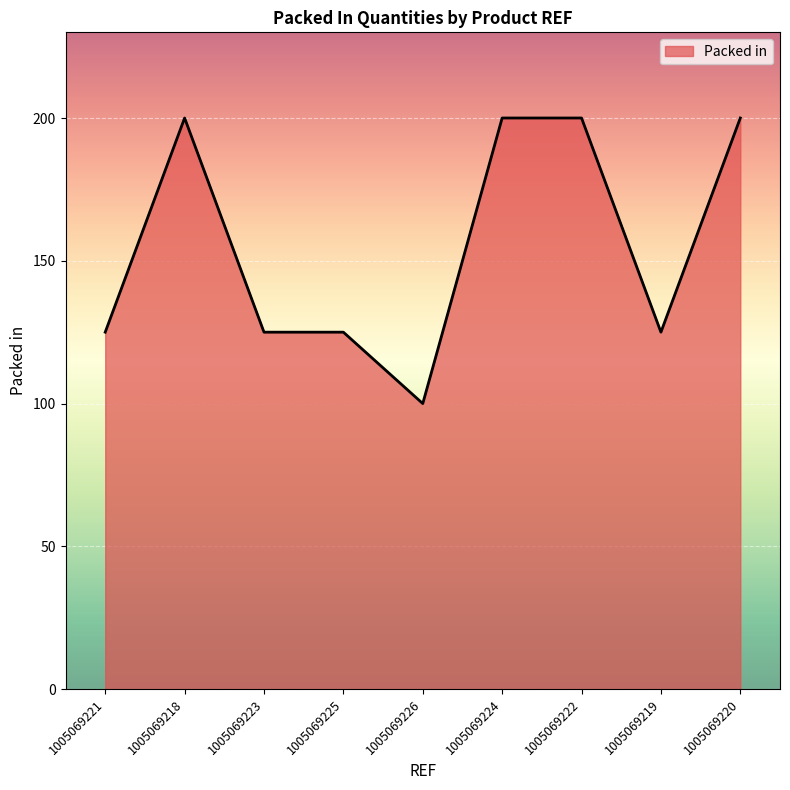

What is the ratio of the value at 1005069220 to the value at 1005069223?

1.6